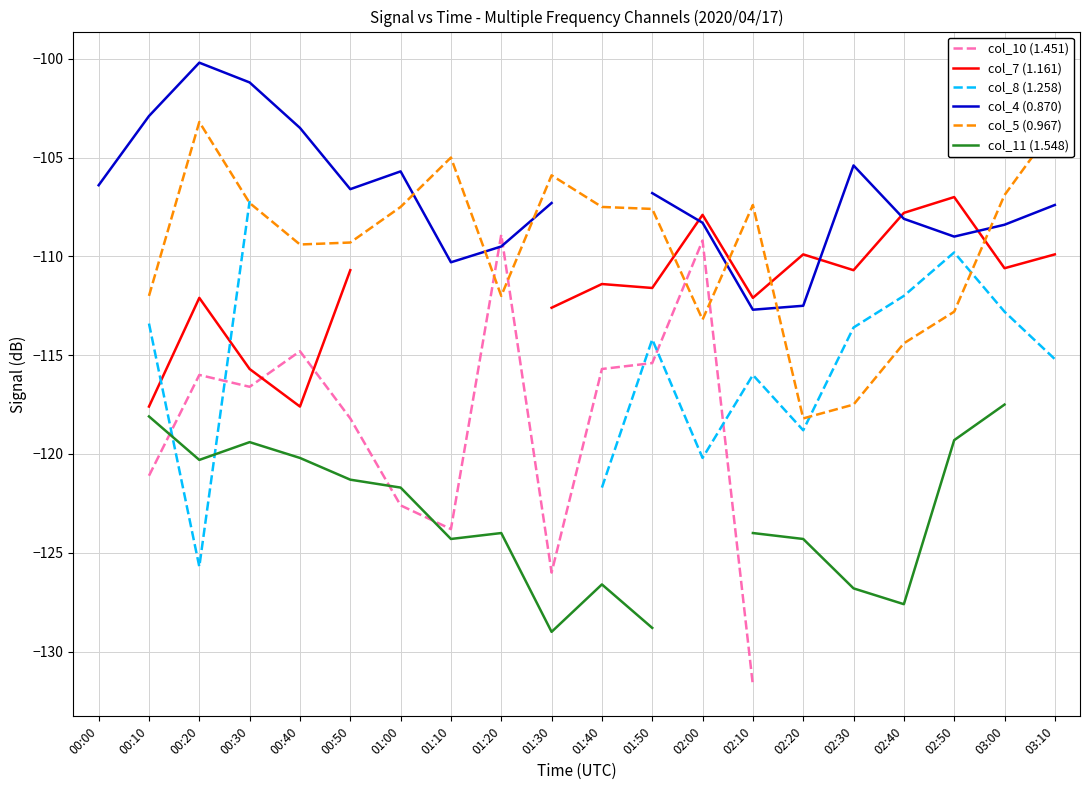

Which has a higher value, 03:10 or 02:30?

02:30